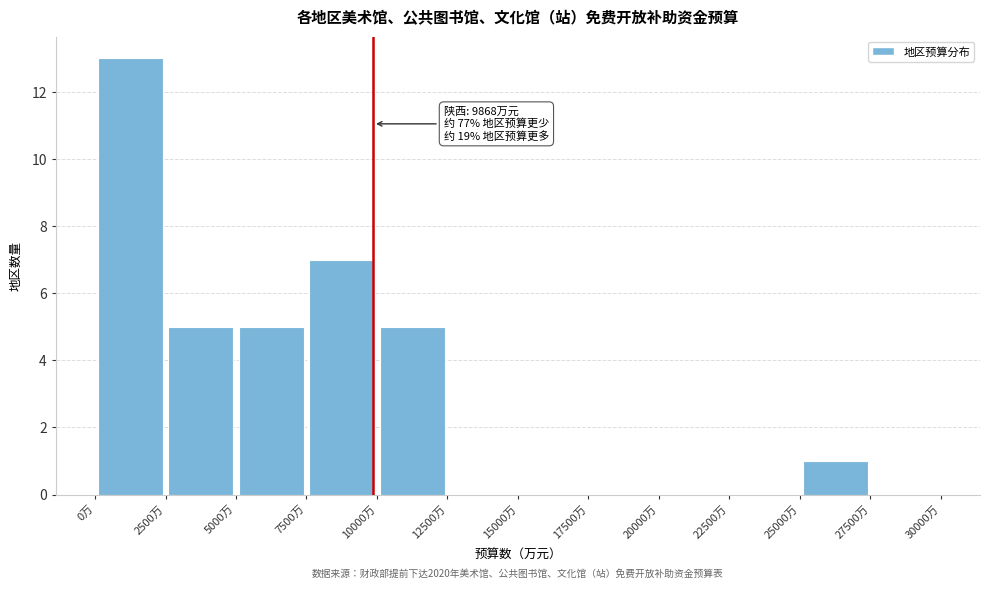

Which range on the x-axis has the tallest bar?

0 to 2500